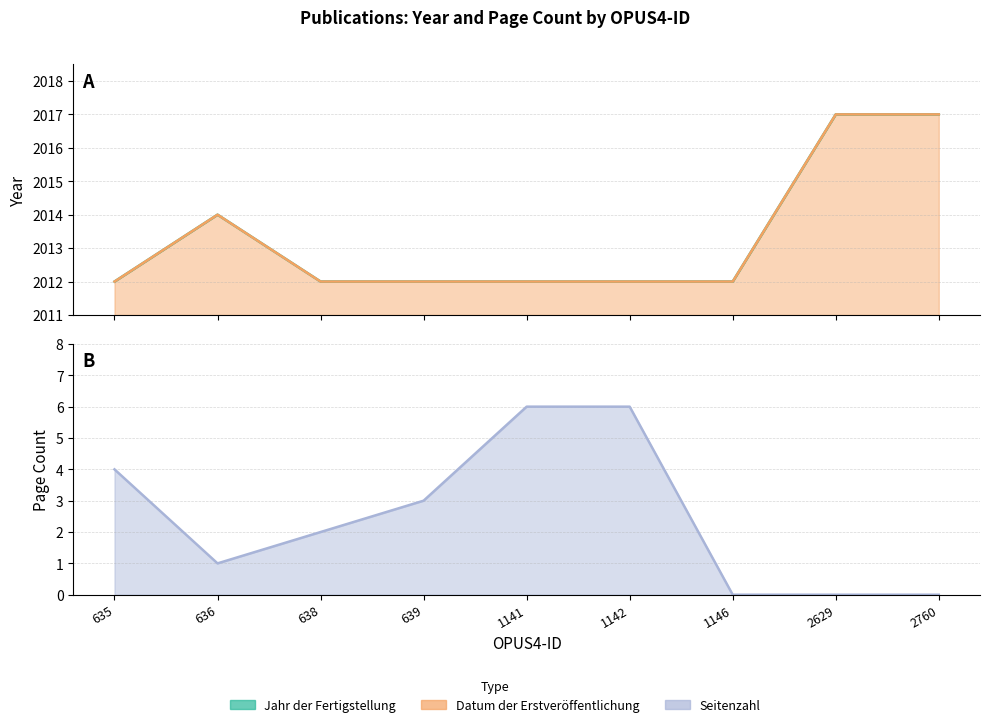

How many Datum der Erstveröffentlichung values are between 2012 and 2014?

7